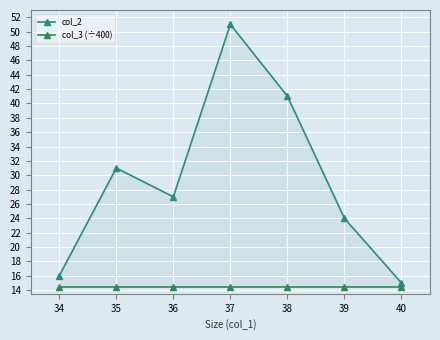

List the series in order of their peak value, lowest first.

col_3 (÷400), col_2